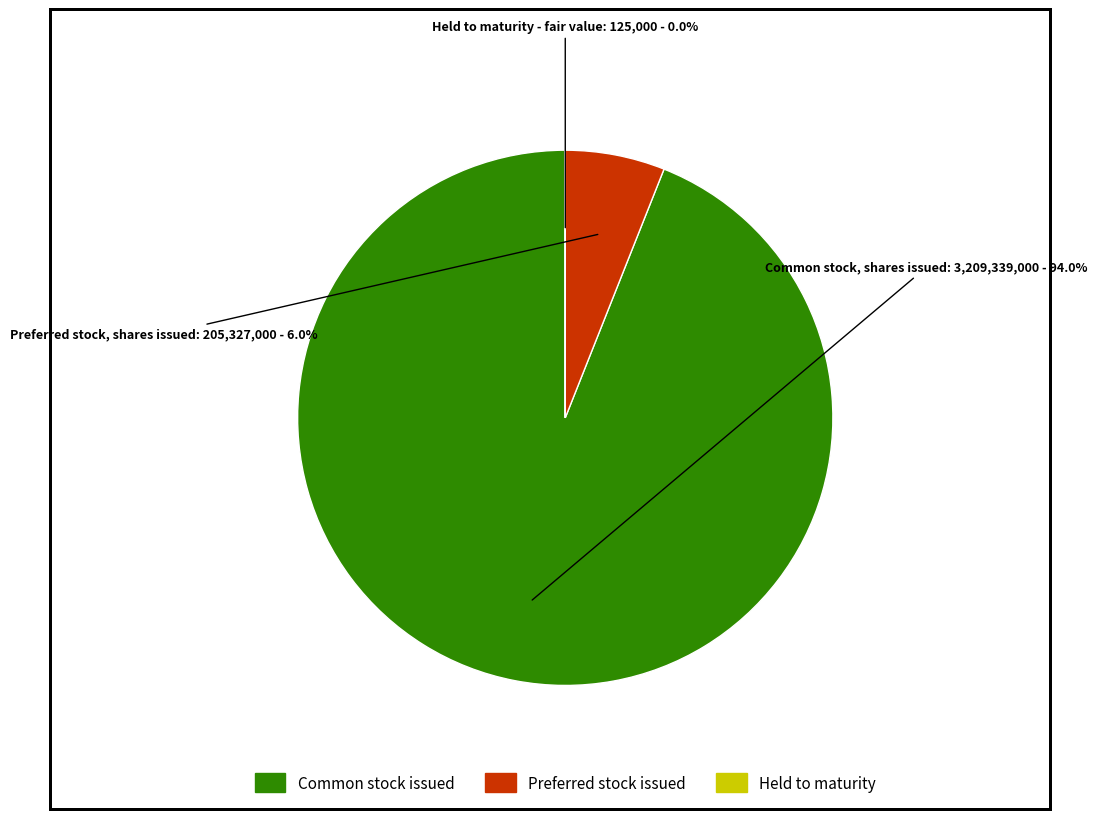

Does any single category account for the majority?

Yes